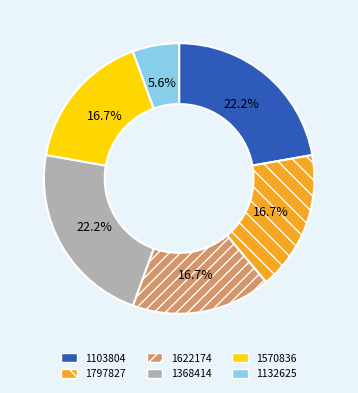

What percentage do 1132625 and 1103804 together represent?

27.8%